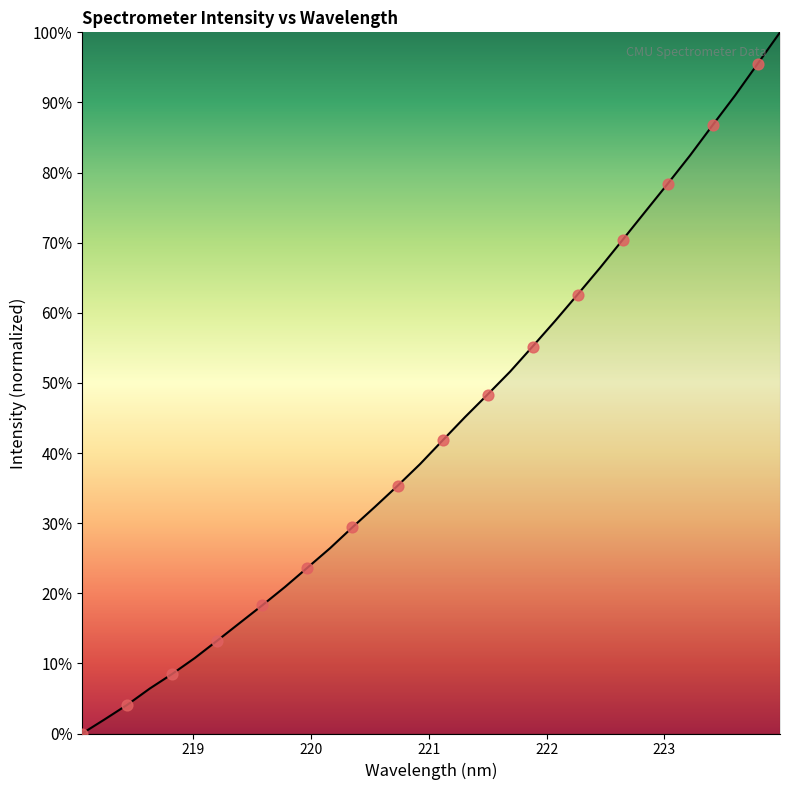

What is the difference between the maximum and minimum values?

100.0